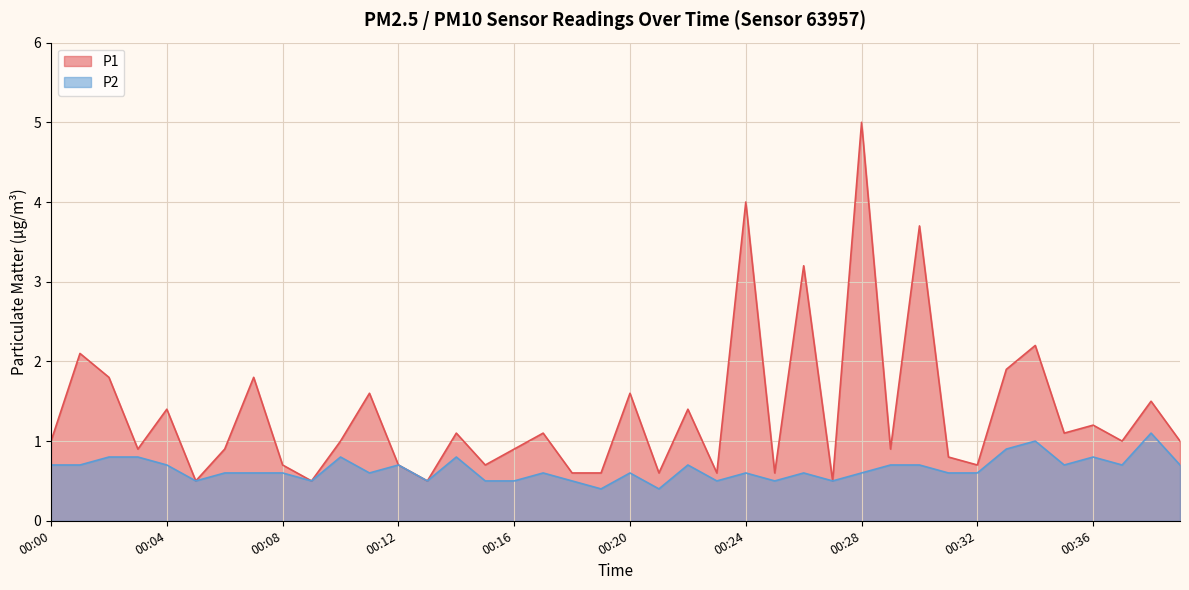

What is the total value across all series at 00:02?

2.6